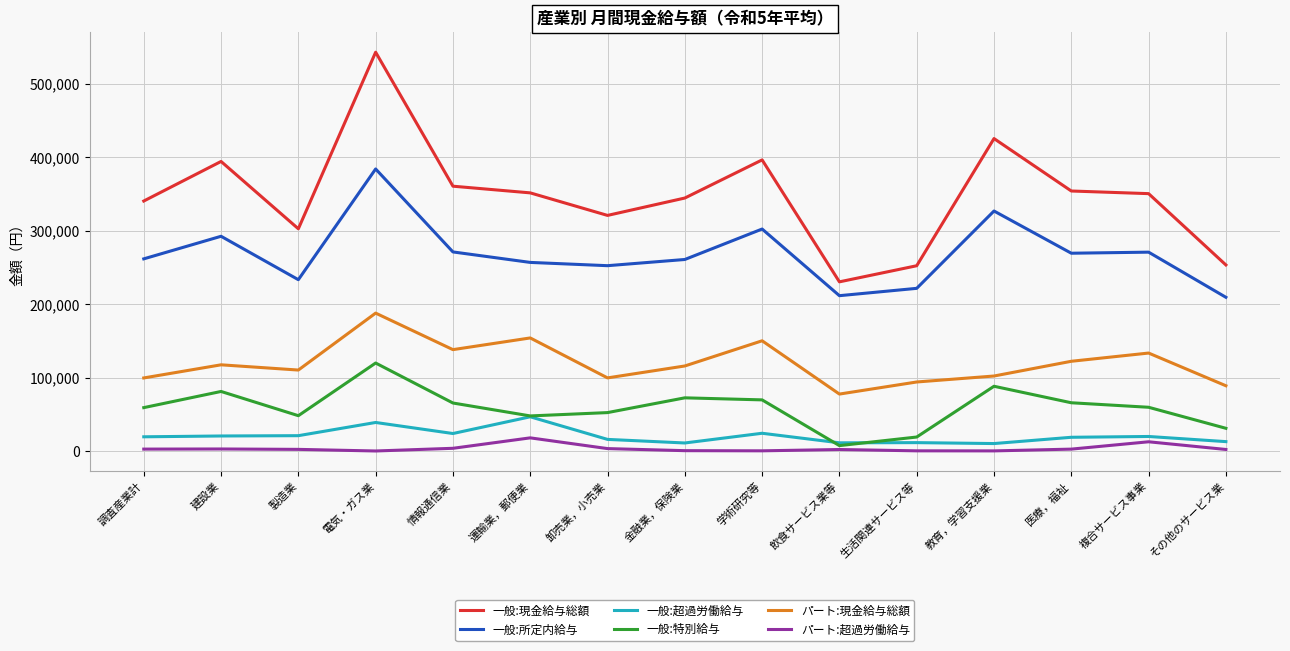

Count the number of categories in the chart.

15